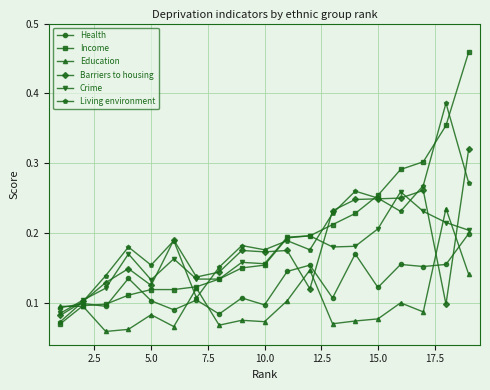

True or false: Health has more than 2 interior local peaks.

True